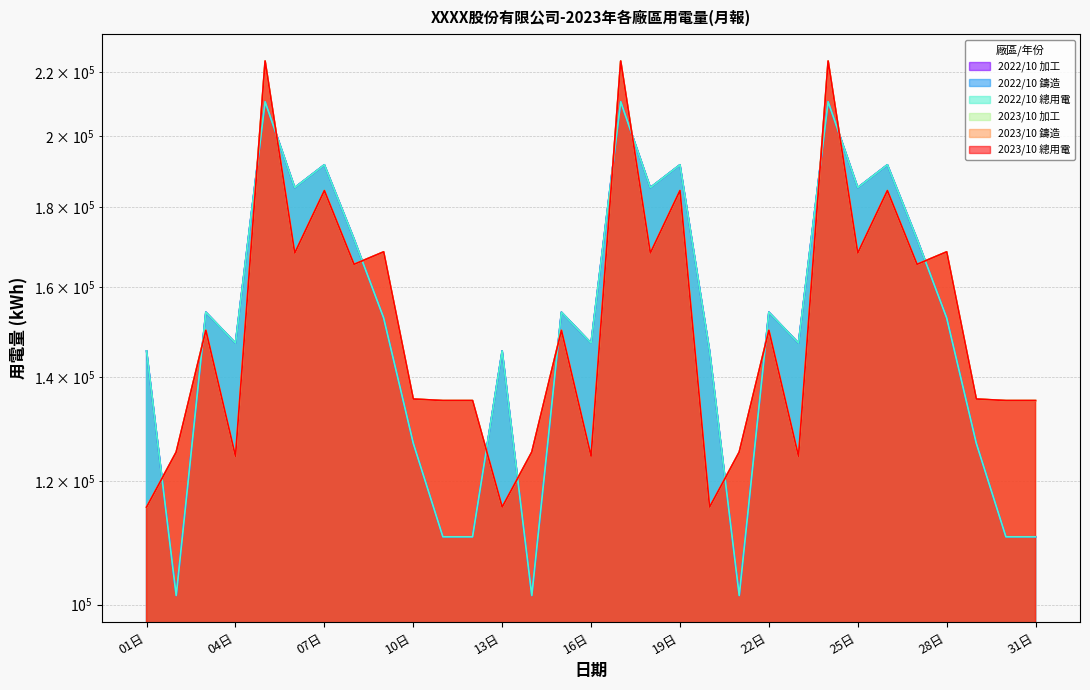

Reading left to right, what are all the values shown in this chart?

2022/10 總用電: 01日=145560.6	02日=101351.5	03日=154144.3	04日=147259.8	05日=210479.7	06日=185358.1	07日=191718.5	08日=171797.0	09日=152864.4	10日=126978.0	11日=110548.9	12日=110548.9	13日=145560.6	14日=101351.5	15日=154144.3	16日=147259.8	17日=210479.7	18日=185358.1	19日=191718.5	20日=145560.6	21日=101351.5	22日=154144.3	23日=147259.8	24日=210479.7	25日=185358.1	26日=191718.5	27日=171797.0	28日=152864.4	29日=126978.0	30日=110548.9	31日=110548.9
2023/10 總用電: 01日=115521.0	02日=125315.0	03日=150055.3	04日=124544.0	05日=223541.0	06日=168240.0	07日=184541.0	08日=165458.0	09日=168541.0	10日=135555.0	11日=135247.0	12日=135247.0	13日=115521.0	14日=125315.0	15日=150055.3	16日=124544.0	17日=223541.0	18日=168240.0	19日=184541.0	20日=115521.0	21日=125315.0	22日=150055.3	23日=124544.0	24日=223541.0	25日=168240.0	26日=184541.0	27日=165458.0	28日=168541.0	29日=135555.0	30日=135247.0	31日=135247.0
2022/10 鑄造: 01日=145560.6	02日=101351.5	03日=154144.3	04日=147259.8	05日=210479.7	06日=185358.1	07日=191718.5	08日=171797.0	09日=152864.4	10日=126978.0	11日=110548.9	12日=110548.9	13日=145560.6	14日=101351.5	15日=154144.3	16日=147259.8	17日=210479.7	18日=185358.1	19日=191718.5	20日=145560.6	21日=101351.5	22日=154144.3	23日=147259.8	24日=210479.7	25日=185358.1	26日=191718.5	27日=171797.0	28日=152864.4	29日=126978.0	30日=110548.9	31日=110548.9
2023/10 鑄造: 01日=115521.0	02日=125315.0	03日=150055.3	04日=124544.0	05日=223541.0	06日=168240.0	07日=184541.0	08日=165458.0	09日=168541.0	10日=135555.0	11日=135247.0	12日=135247.0	13日=115521.0	14日=125315.0	15日=150055.3	16日=124544.0	17日=223541.0	18日=168240.0	19日=184541.0	20日=115521.0	21日=125315.0	22日=150055.3	23日=124544.0	24日=223541.0	25日=168240.0	26日=184541.0	27日=165458.0	28日=168541.0	29日=135555.0	30日=135247.0	31日=135247.0
2022/10 加工: 01日=145560.6	02日=101351.5	03日=154144.3	04日=147259.8	05日=210479.7	06日=185358.1	07日=191718.5	08日=171797.0	09日=152864.4	10日=126978.0	11日=110548.9	12日=110548.9	13日=145560.6	14日=101351.5	15日=154144.3	16日=147259.8	17日=210479.7	18日=185358.1	19日=191718.5	20日=145560.6	21日=101351.5	22日=154144.3	23日=147259.8	24日=210479.7	25日=185358.1	26日=191718.5	27日=171797.0	28日=152864.4	29日=126978.0	30日=110548.9	31日=110548.9
2023/10 加工: 01日=115521.0	02日=125315.0	03日=150055.3	04日=124544.0	05日=223541.0	06日=168240.0	07日=184541.0	08日=165458.0	09日=168541.0	10日=135555.0	11日=135247.0	12日=135247.0	13日=115521.0	14日=125315.0	15日=150055.3	16日=124544.0	17日=223541.0	18日=168240.0	19日=184541.0	20日=115521.0	21日=125315.0	22日=150055.3	23日=124544.0	24日=223541.0	25日=168240.0	26日=184541.0	27日=165458.0	28日=168541.0	29日=135555.0	30日=135247.0	31日=135247.0